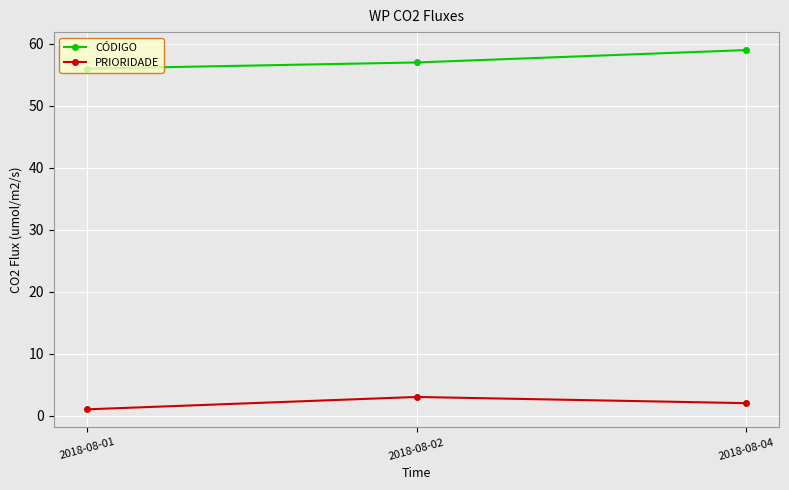

Does the chart display data point markers on the line(s)?

Yes